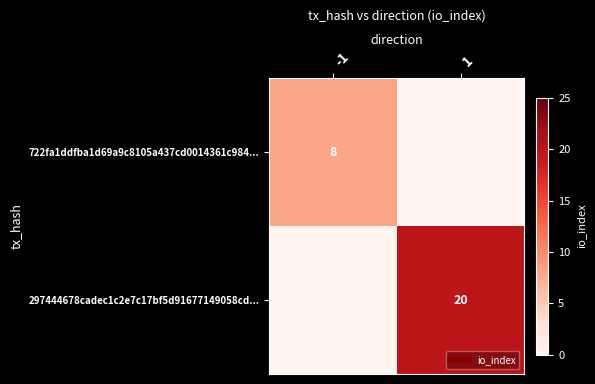

Which series has the largest total across all categories?

297444678cadec1c2e7c17bf5d91677149058cd...